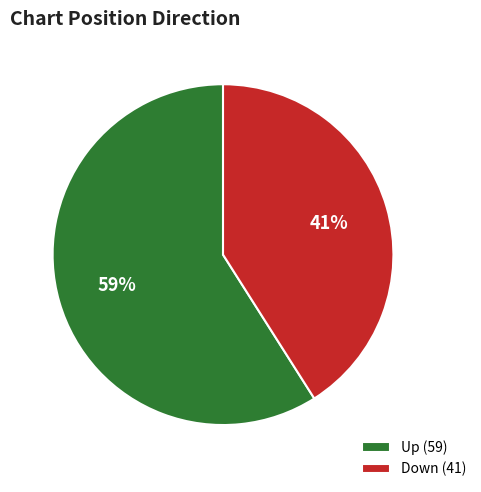

Is the sum of Down (41) and Up (59) greater than half?

Yes